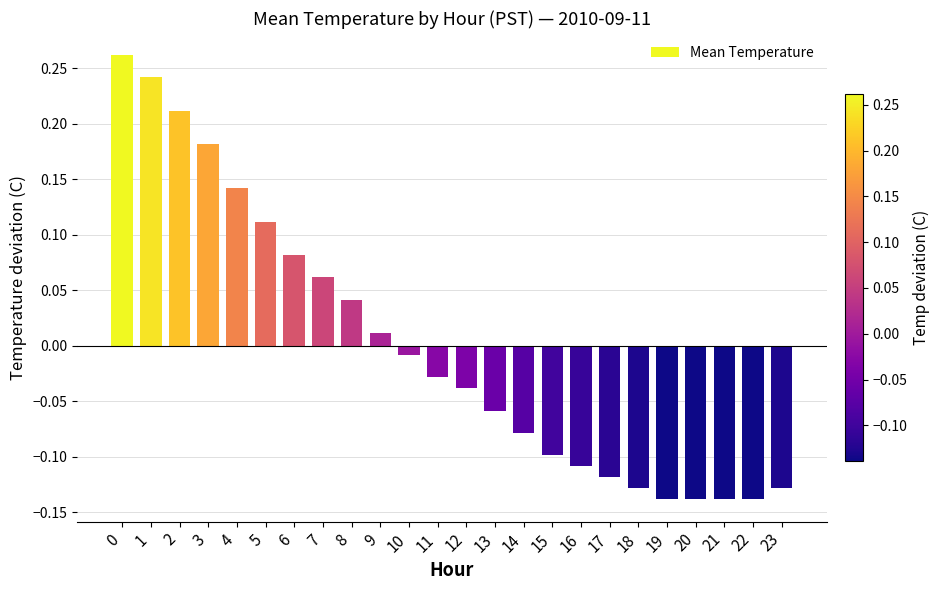

What is the difference between the second highest and second lowest values?

0.4